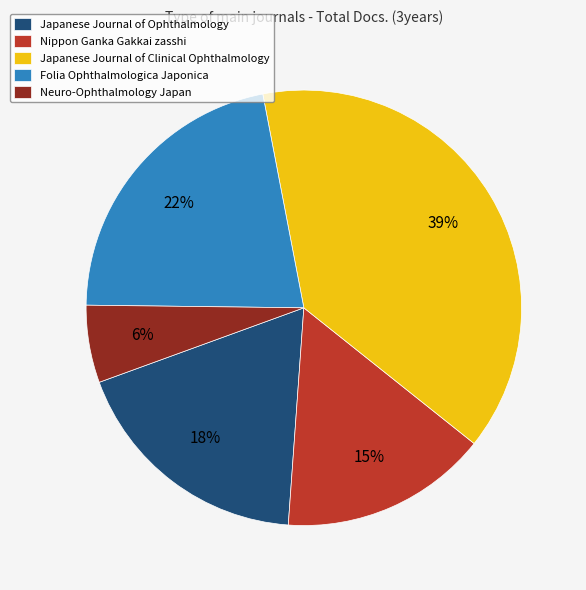

To the nearest percent, what is the combined percentage of Japanese Journal of Ophthalmology and Neuro-Ophthalmology Japan?

24%